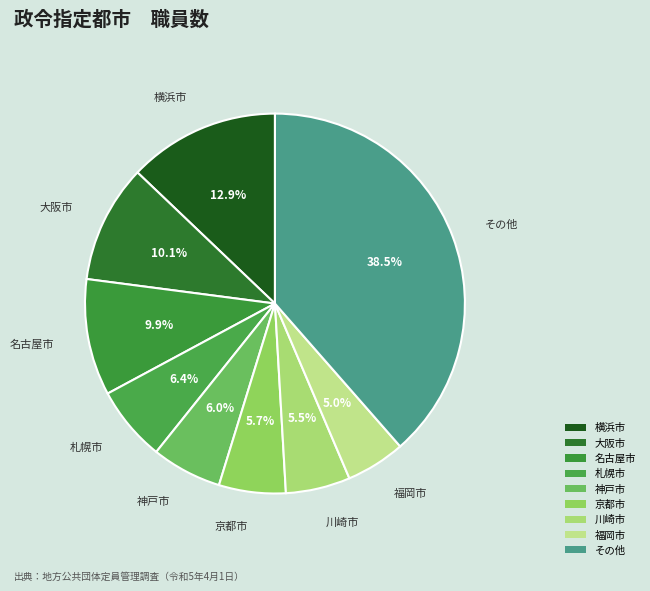

Does 京都市 account for over 50% of the chart?

No